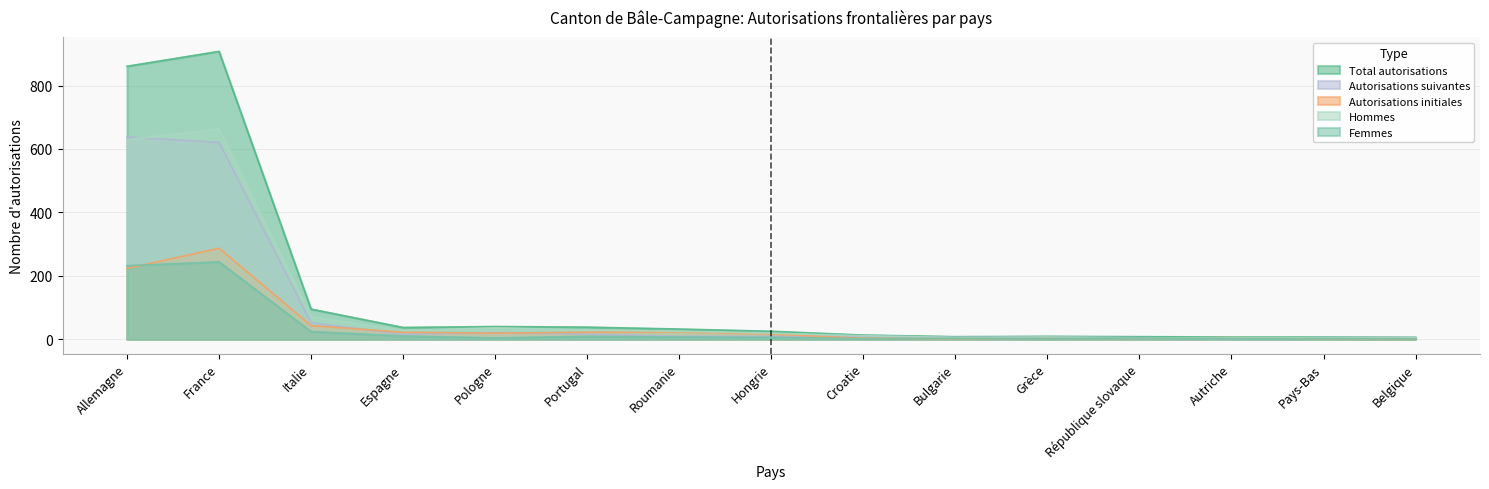

Is the value of Hommes at Roumanie greater than the value of Autorisations suivantes at Pays-Bas?

Yes